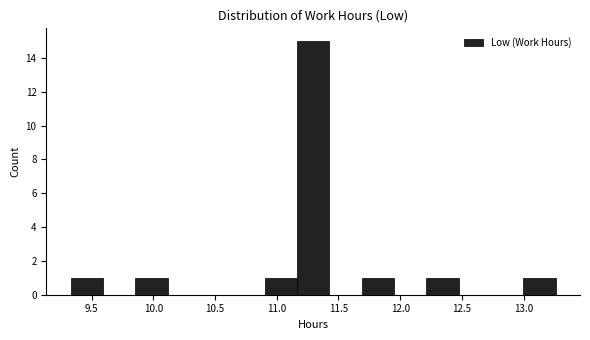

How tall is the bar that spans 10.90 to 11.15 on the x-axis? Neither the bar edges nor the heights are printed on the chart, so give them approximately, as read against the axes.

1